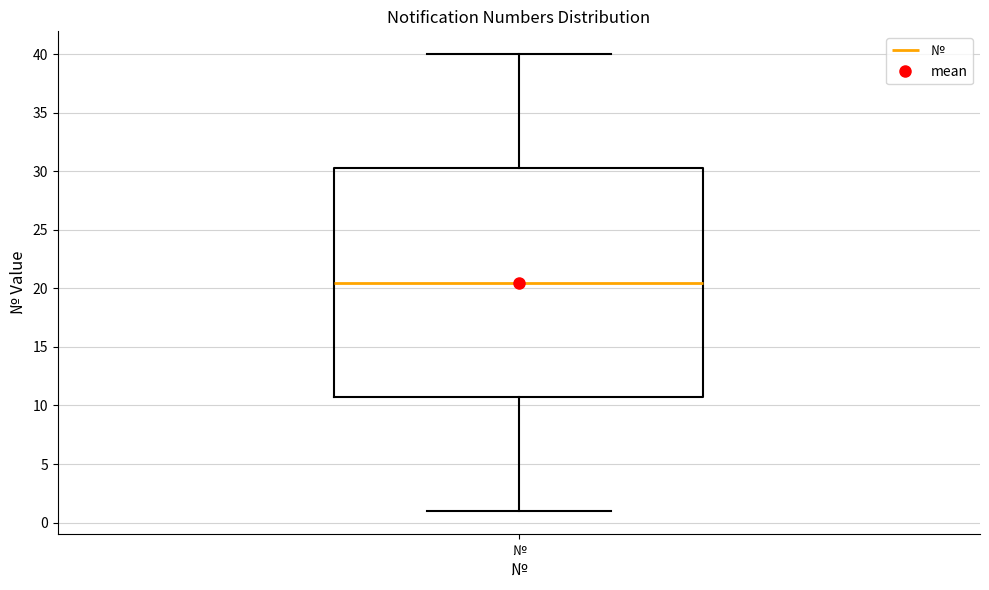

Transcribe this box plot: give where the median line is, the range the box spans, and where the two whiskers end, as read against the y-axis. The values are not printed on the chart, so give them approximately, as read against the axis.

median 20.5, box 11.0 to 30.5, whiskers 1.0 to 40.0